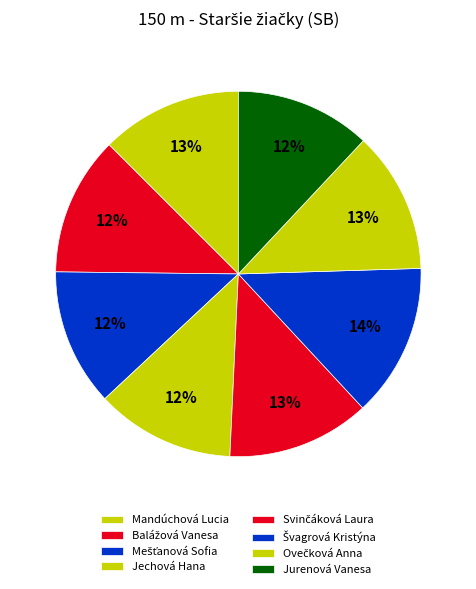

To the nearest percent, what percentage of the pie is Mešťanová Sofia?

12%